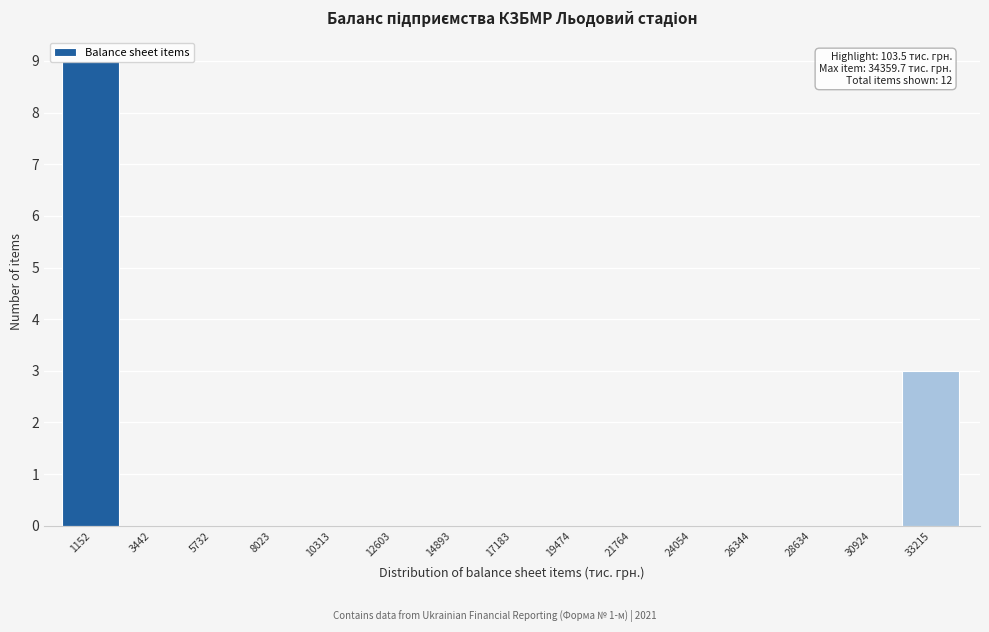

Which range on the x-axis has the tallest bar?

0 to 2500